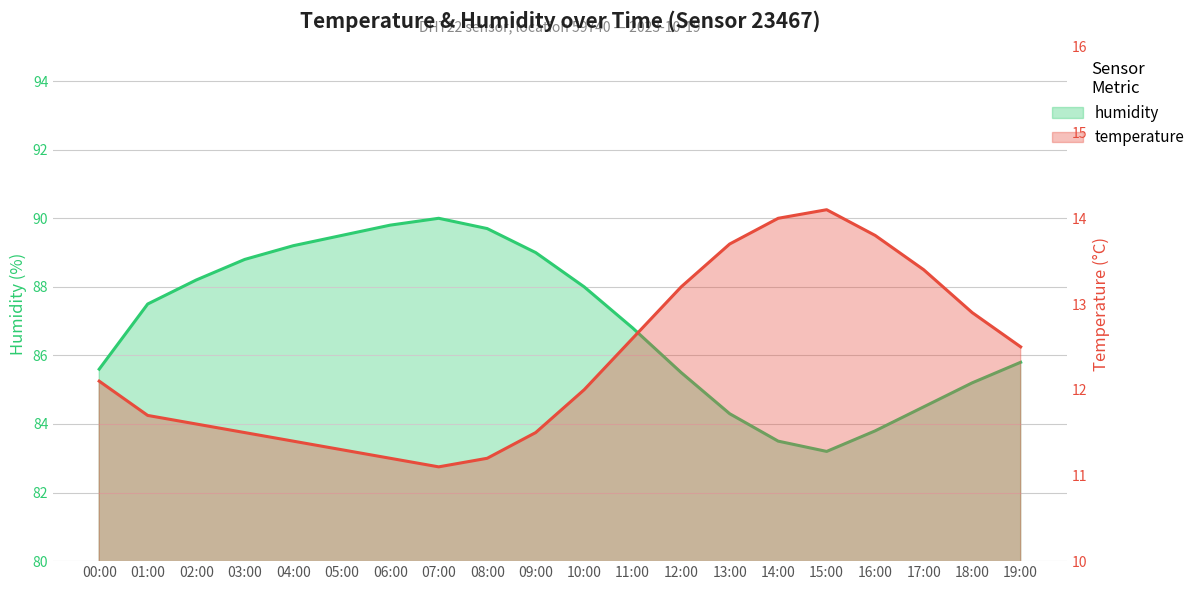

Is the value of humidity at 00:00 greater than the value of temperature at 15:00?

Yes